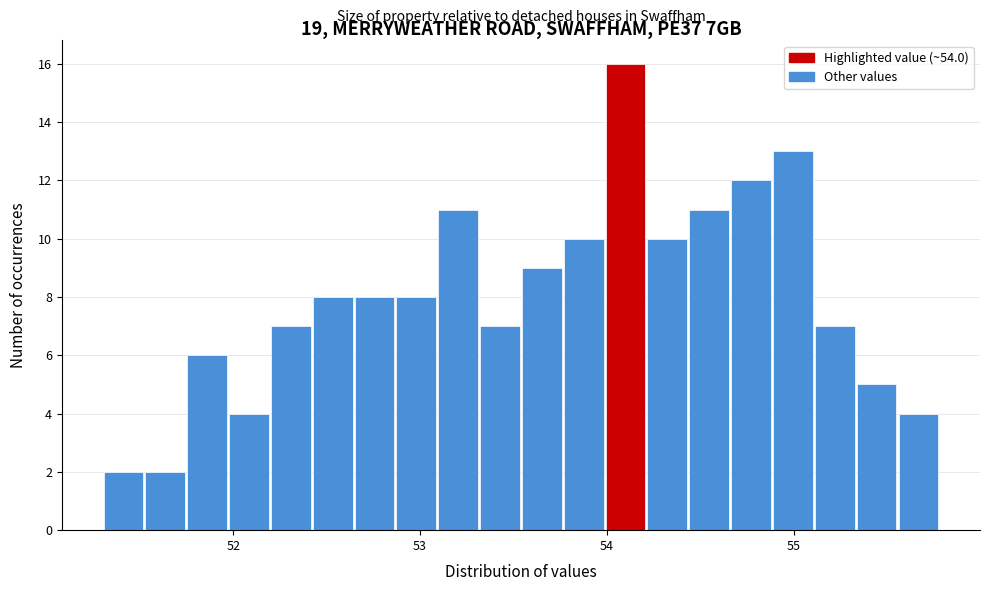

Read against the x-axis, roughly where is the centre of the tallest bar?

54.1